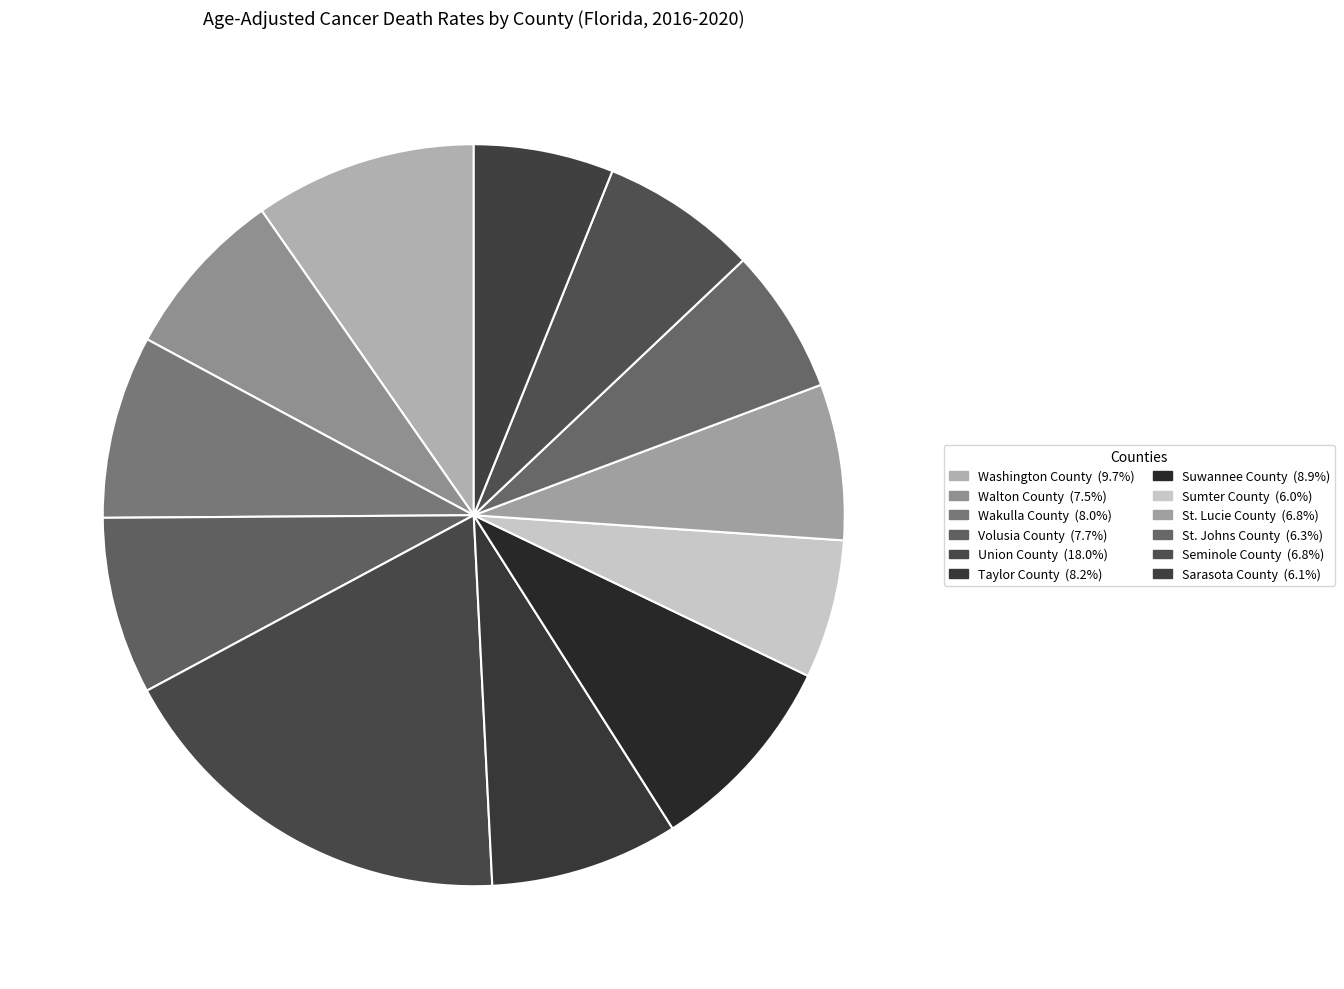

To the nearest percent, what is the average slice percentage?

8%